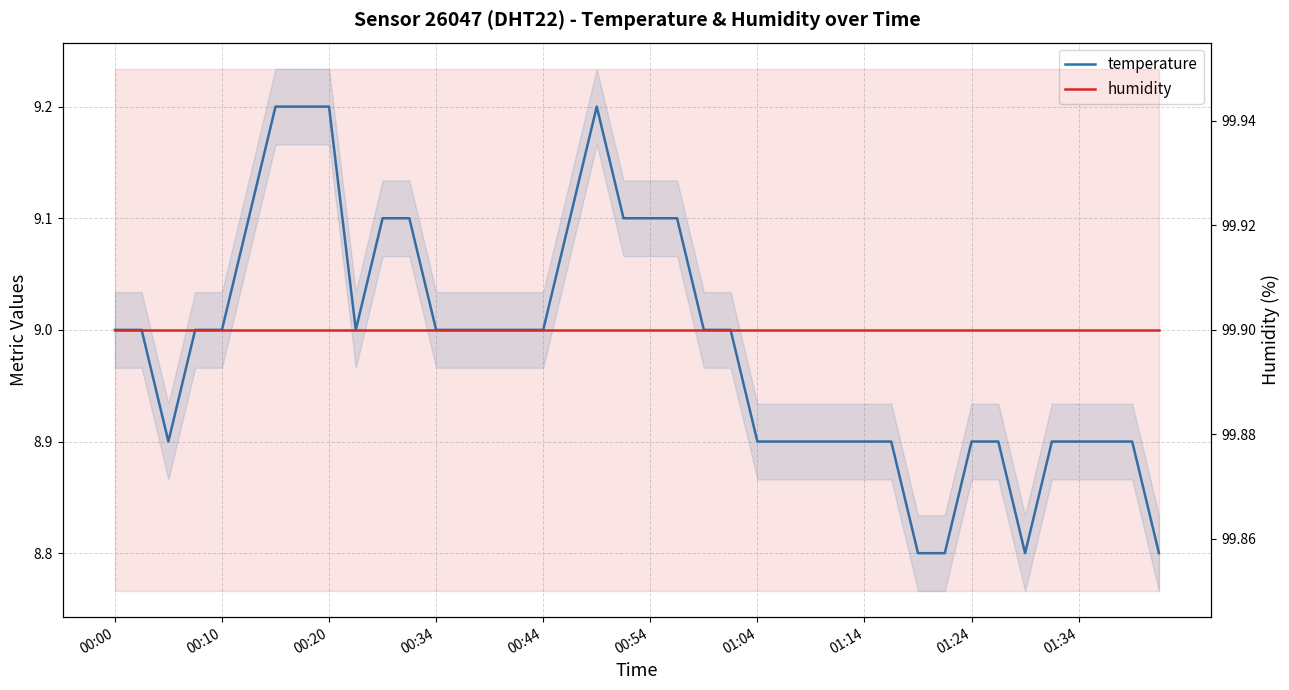

True or false: humidity and temperature intersect in this chart.

False